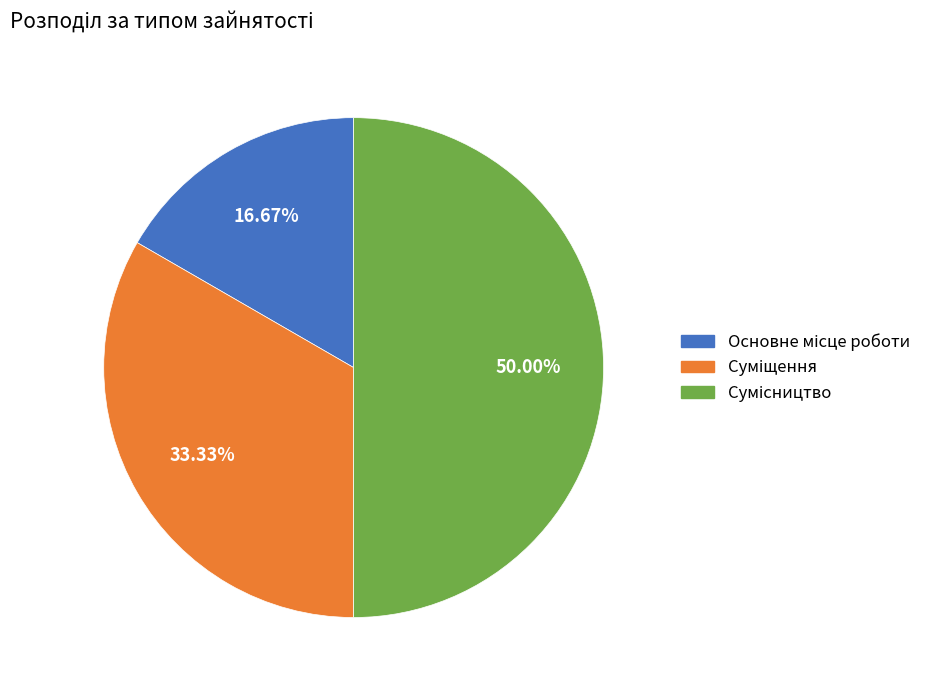

Count the number of slices in the pie.

3